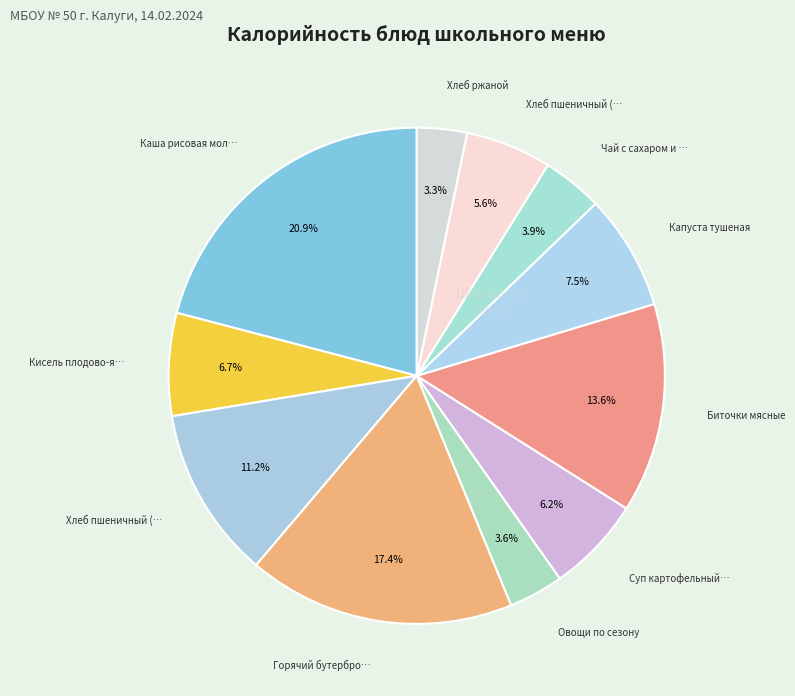

Rank the categories by value from highest to lowest.

Каша рисовая молочная, Горячий бутерброд с сыром, Биточки мясные, Хлеб пшеничный (завтрак), Капуста тушеная, Кисель плодово-ягодный, Суп картофельный с гренками, Хлеб пшеничный (обед), Чай с сахаром и лимоном, Овощи по сезону, Хлеб ржаной